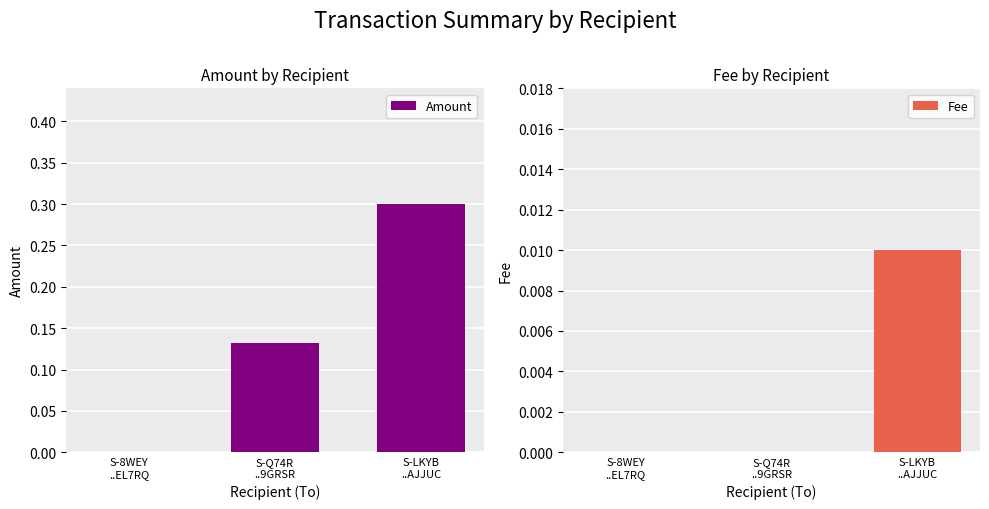

Where is Amount nearest to the value 0?

S-8WEY
..EL7RQ